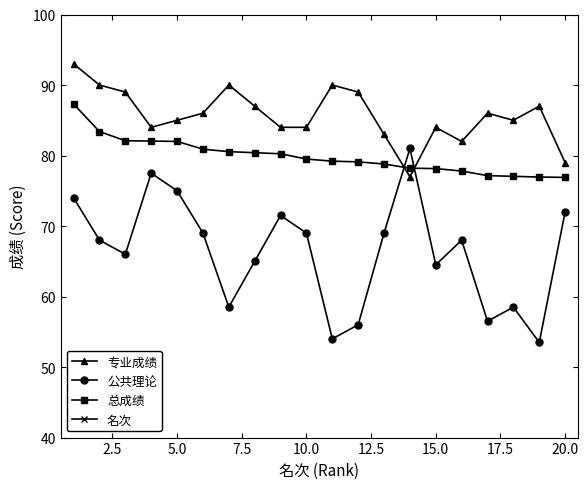

What is the maximum value for 公共理论?

81.0